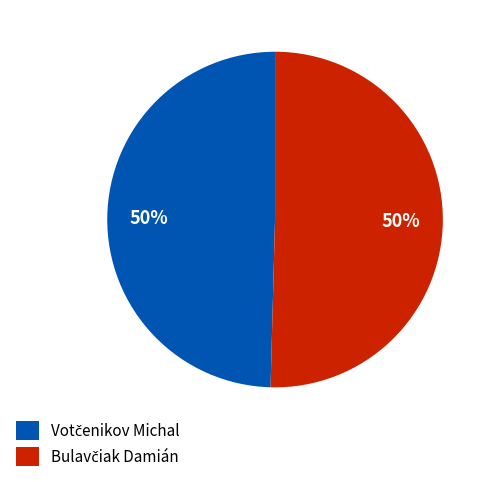

To the nearest percent, what is the average slice percentage?

50%